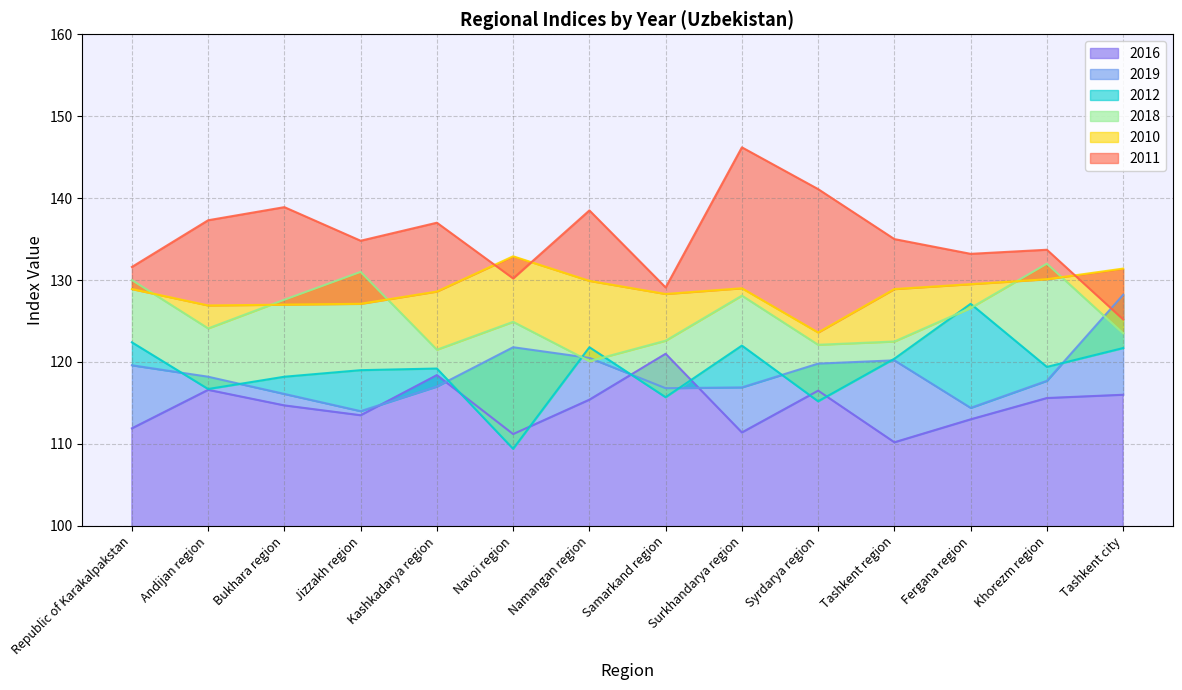

True or false: 2018 has more than 0 interior local peaks.

True